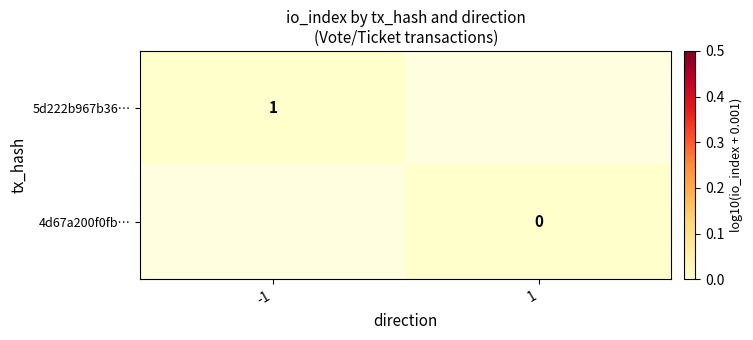

How many series are shown in this chart?

2